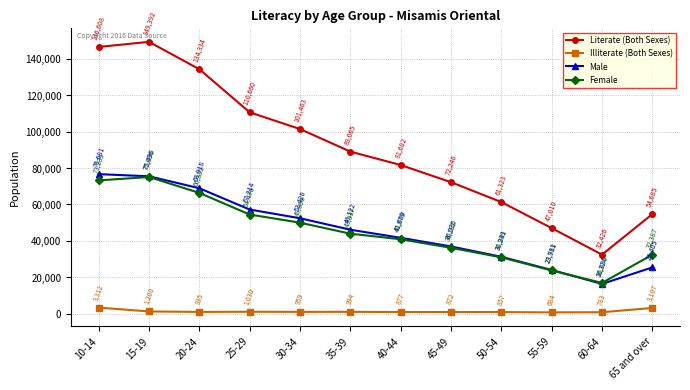

The Male series shows 75496 at 15-19. True or false?

True